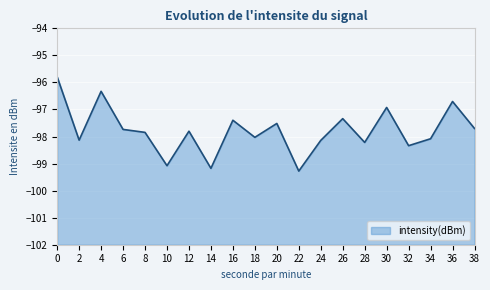

What is the change in value from 30 to 32?

-1.4